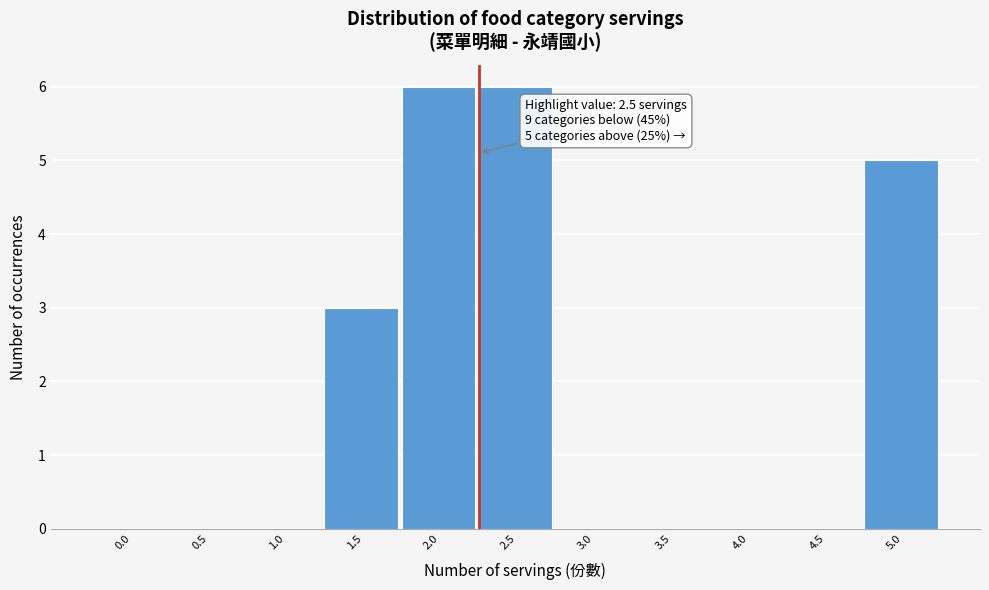

Reading right to left, what are all the values shown in this chart?

5.0=5	4.5=0	4.0=0	3.5=0	3.0=0	2.5=6	2.0=6	1.5=3	1.0=0	0.5=0	0.0=0